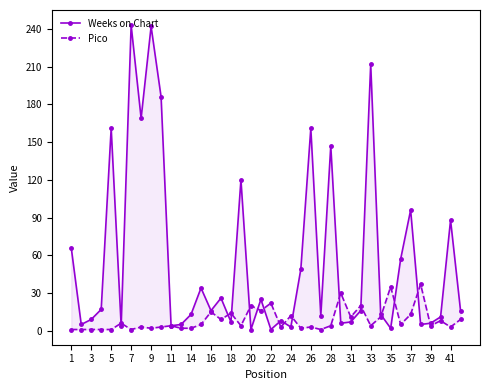

True or false: Pico and Weeks on Chart cross at least once.

True